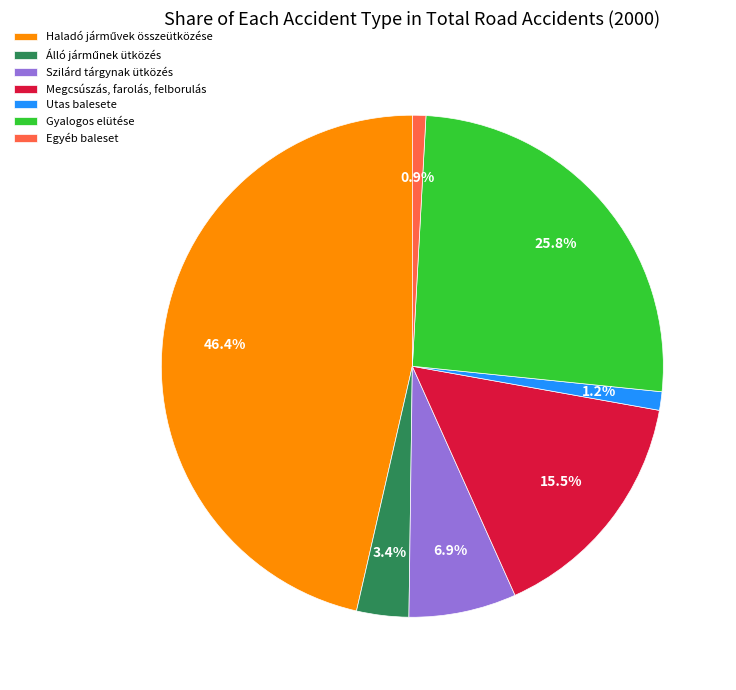

True or false: Megcsúszás, farolás, felborulás accounts for 4% of the total.

False